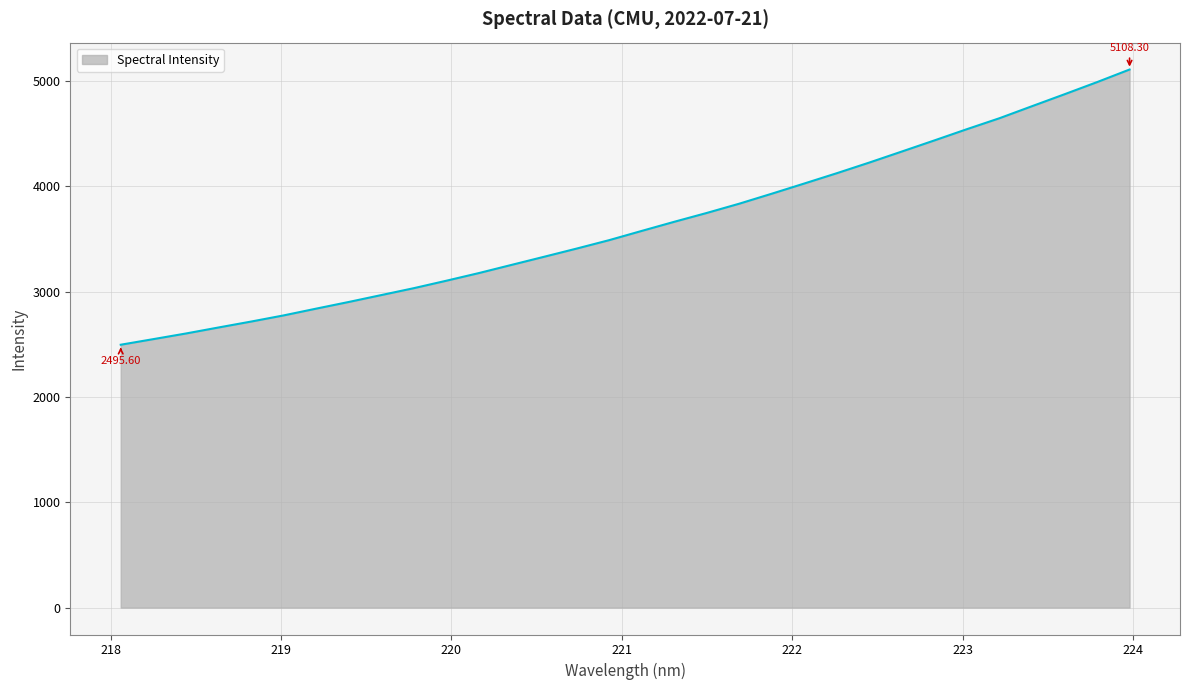

What is the difference between the maximum and minimum values?

2612.7